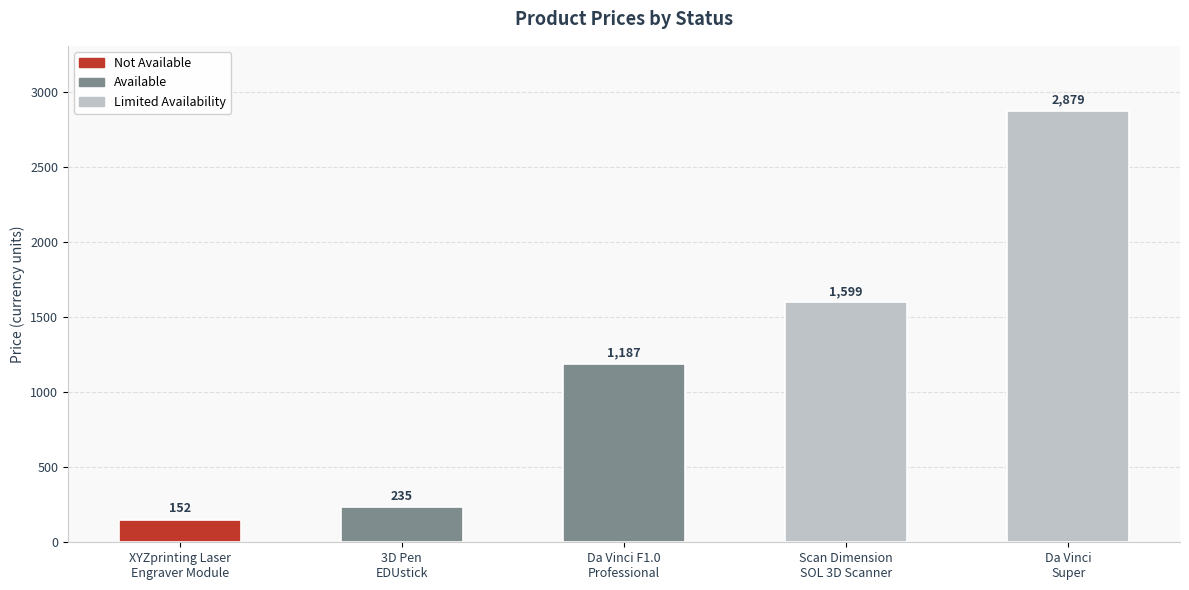

Read the value at available.

1186.8